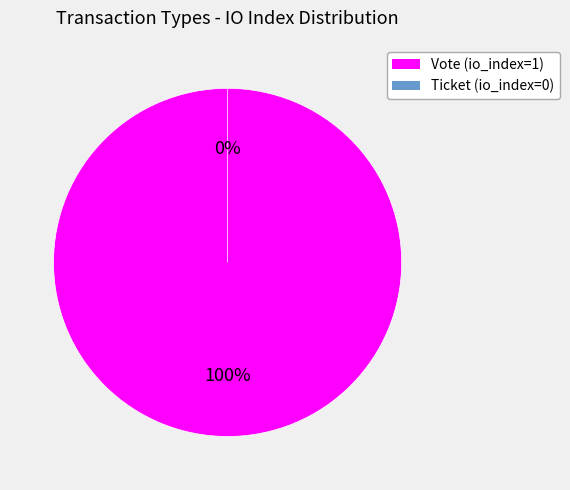

Does Vote (io_index=1) represent more than half of the total?

Yes